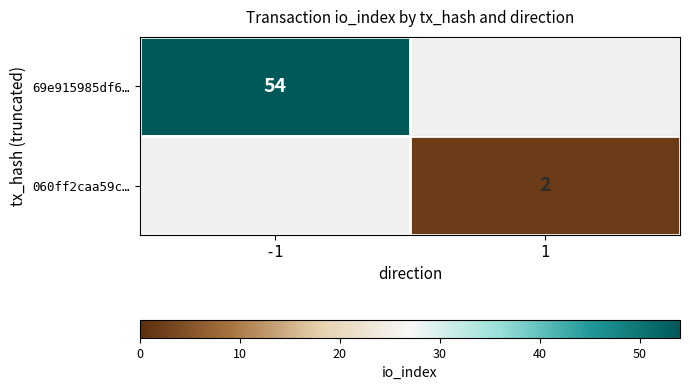

How many series are shown in this chart?

2